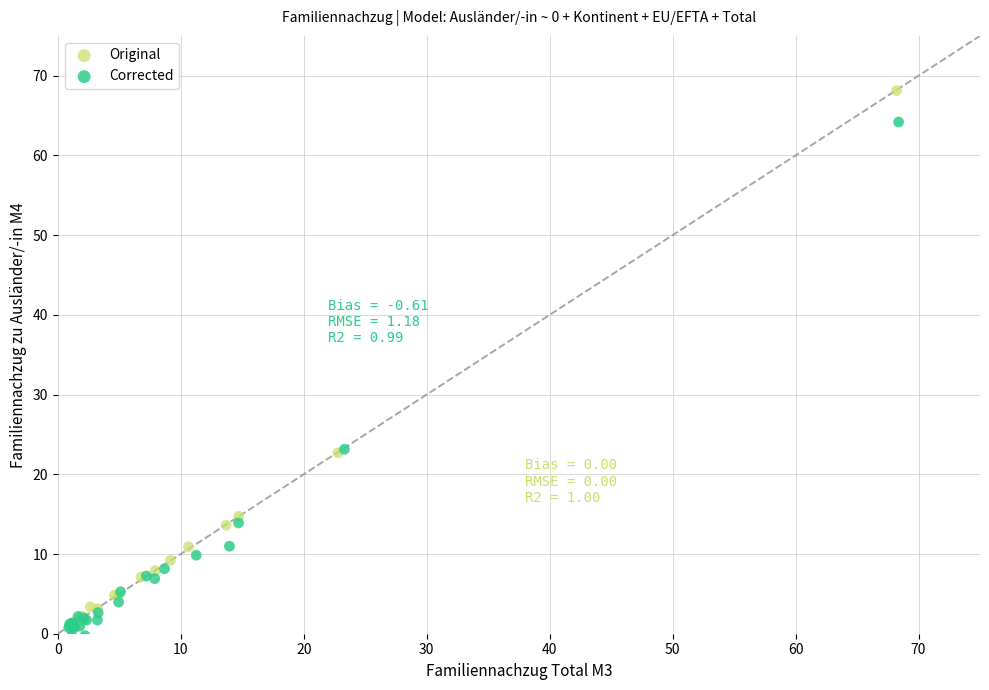

Which series reaches the maximum Y coordinate?

Original